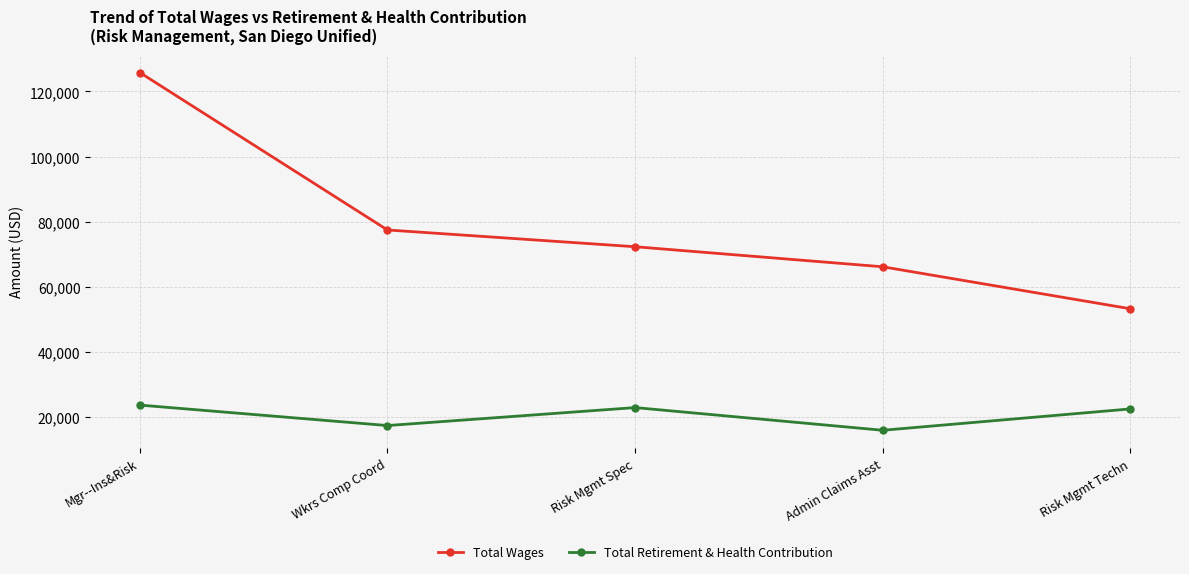

True or false: Total Wages has a value of 77460 at Wkrs Comp Coord.

True